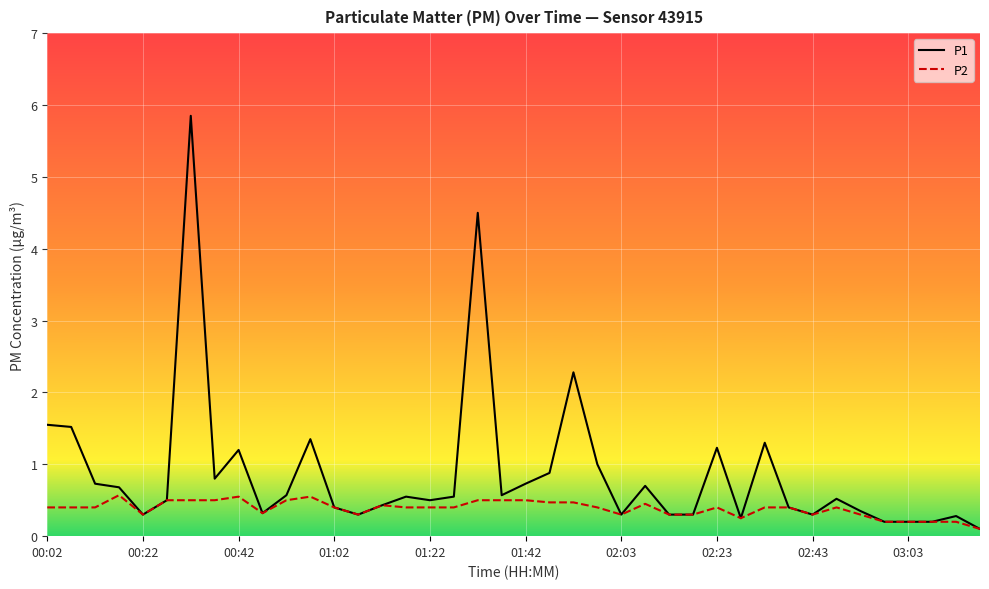

Which series has the largest total across all categories?

P1